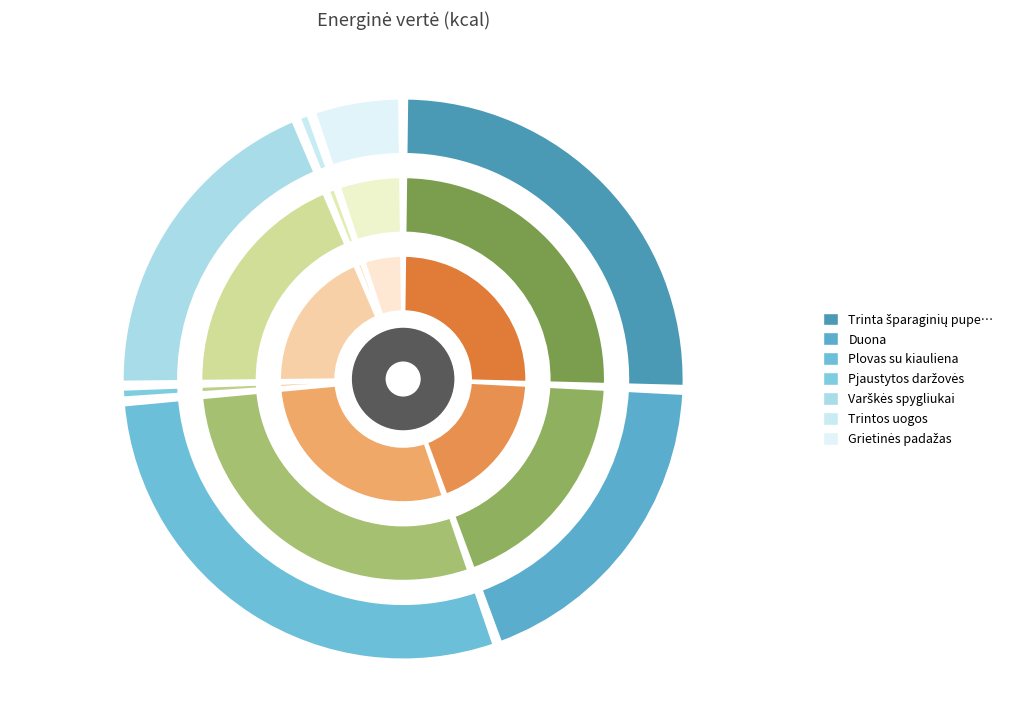

What percentage is the Grietinės padažas slice, to the nearest percent?

5%